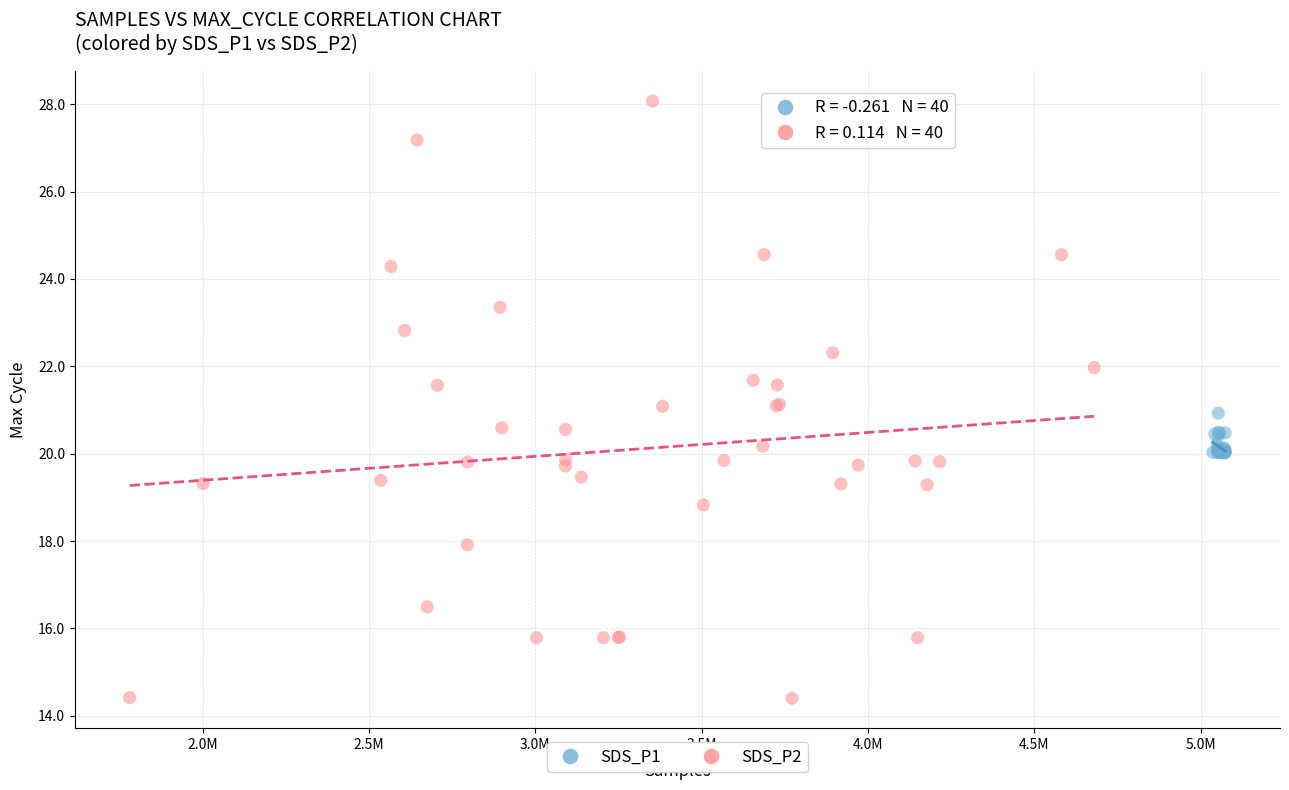

Which series has the largest Y range (max minus min)?

SDS_P2